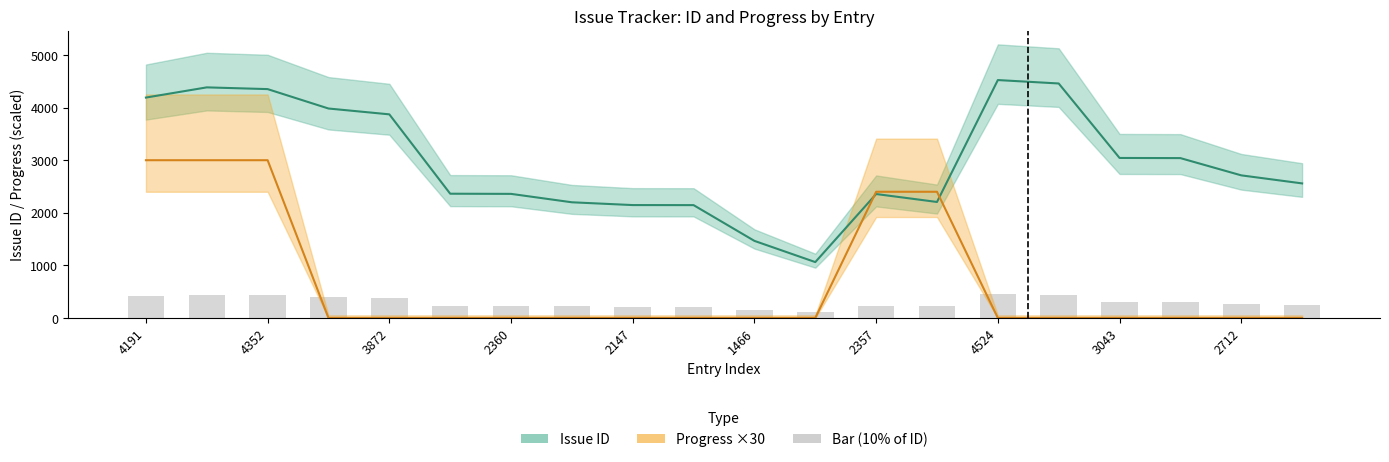

What is the highest value of the Issue ID series?

4524